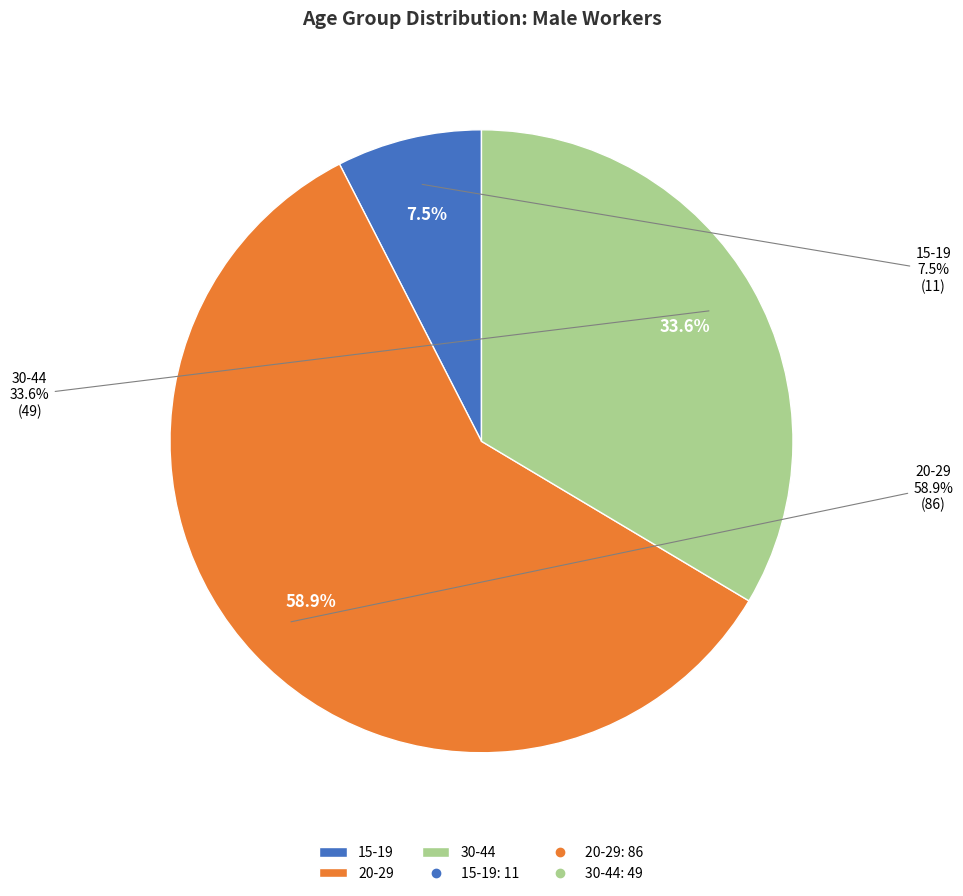

To the nearest percent, what percentage of the pie is 30-44?

34%